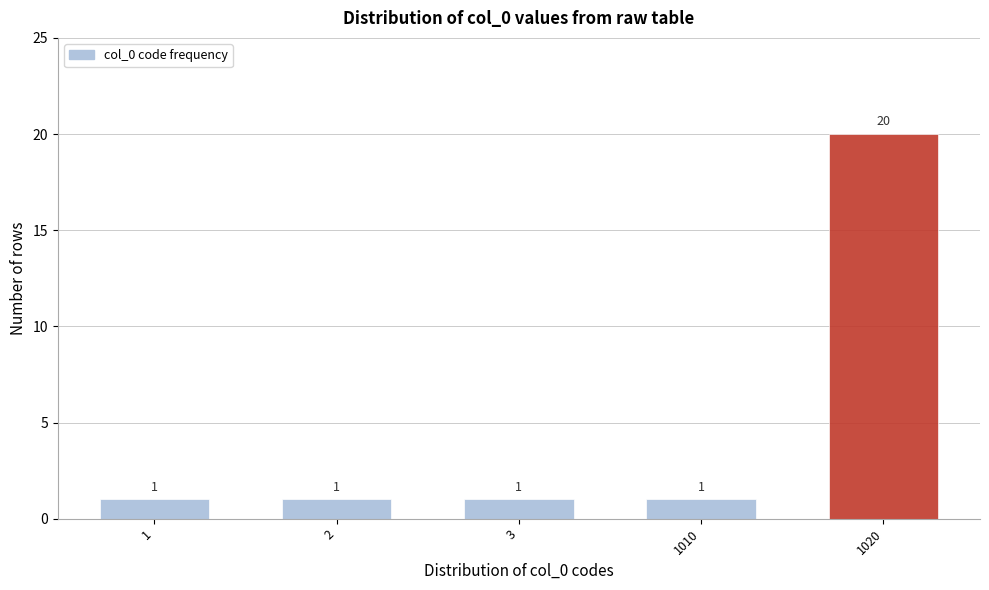

Reading left to right, what are all the values shown in this chart?

1=1	2=1	3=1	1010=1	1020=20